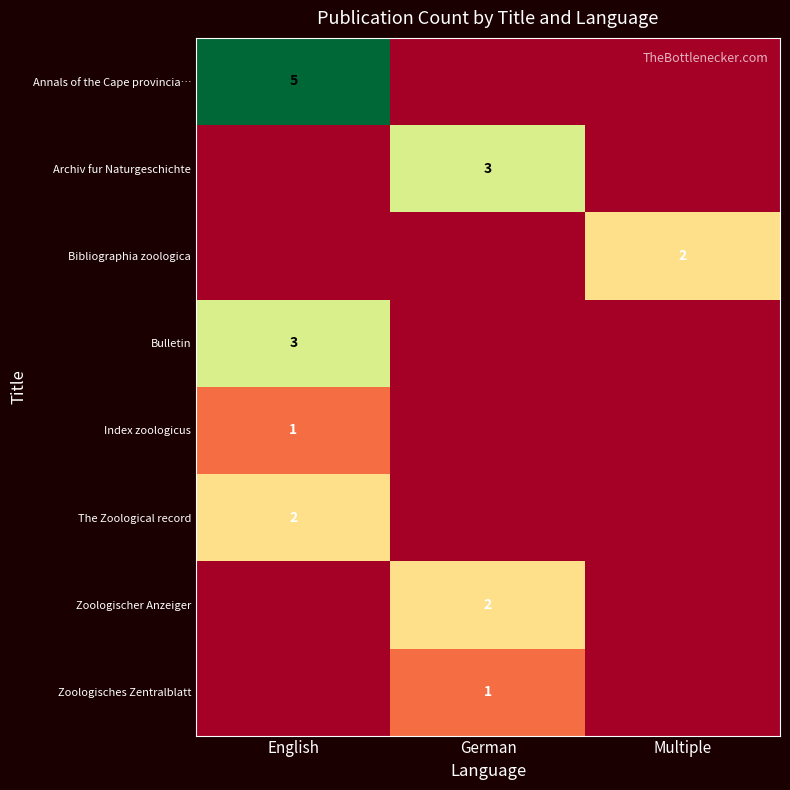

The value of Archiv fur Naturgeschichte at German is 1. True or false?

False